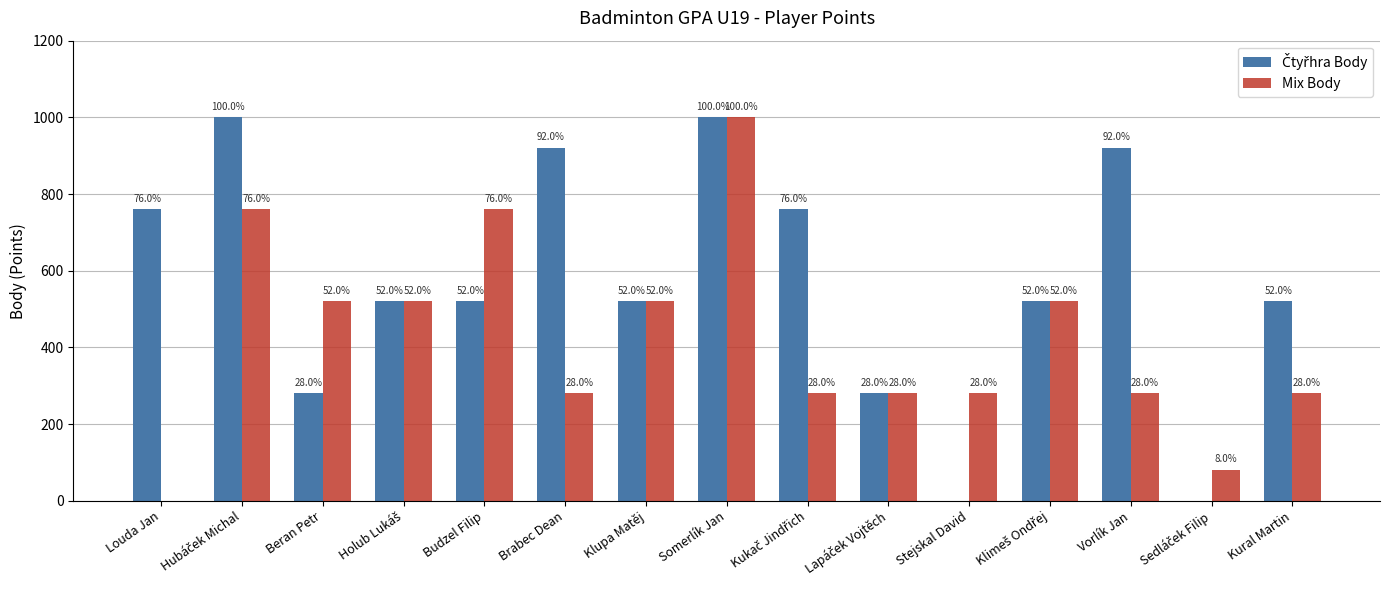

How many groups of bars are there?

15